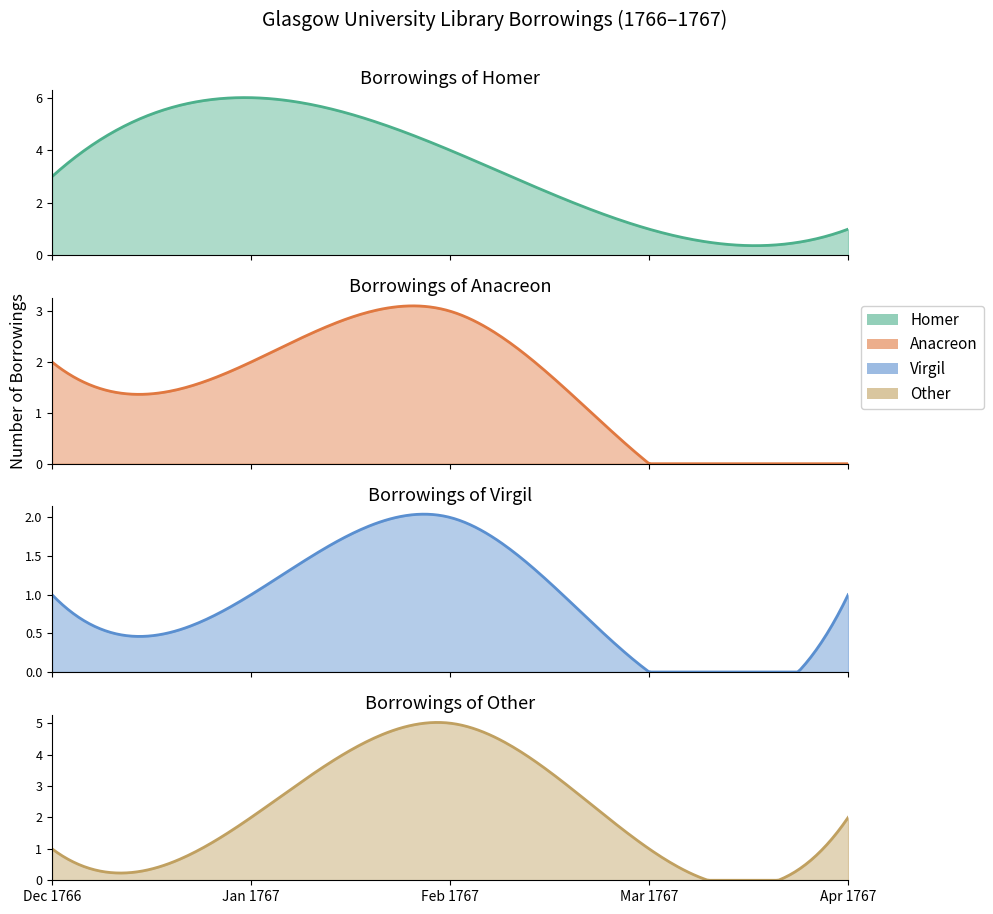

True or false: Homer has a value of 1 at Mar 1767.

True